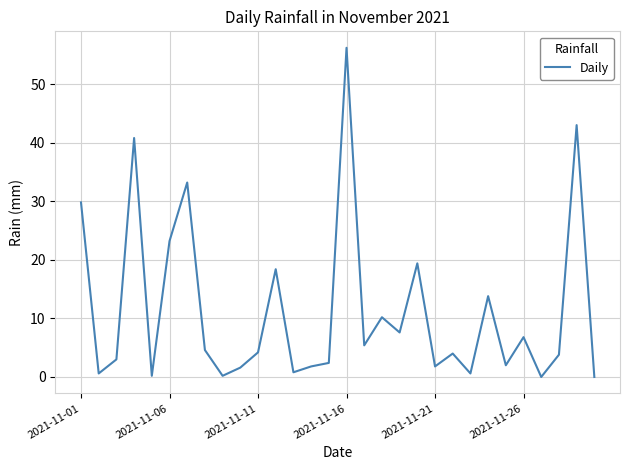

What is the greatest value displayed?

56.2